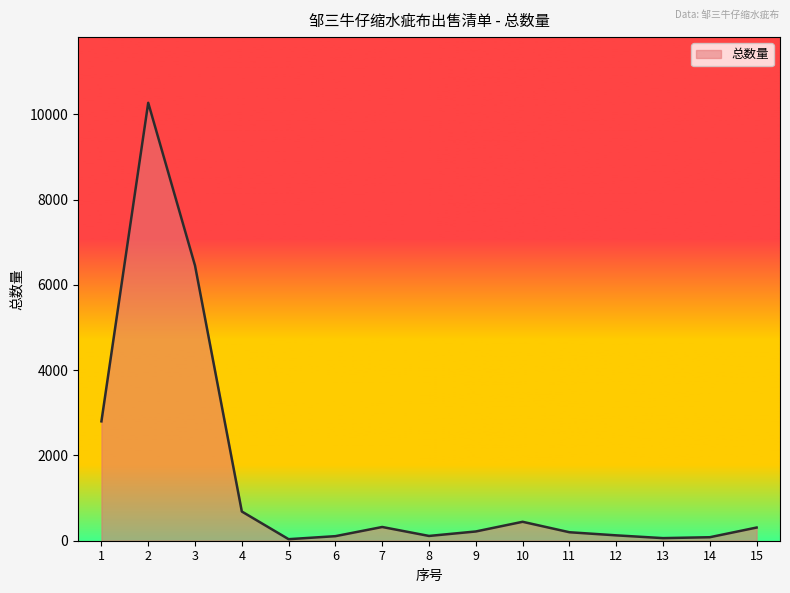

What is the change in value from 9 to 13?

-156